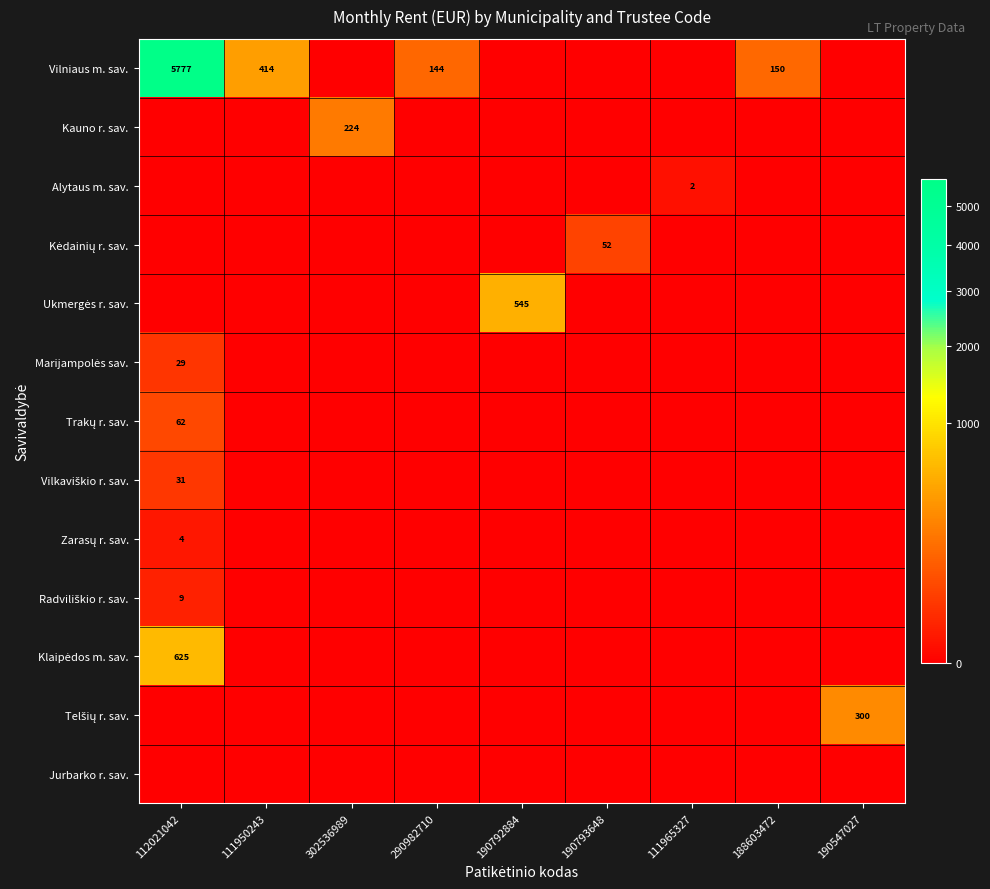

Which series has the largest range (max minus min)?

Vilniaus m. sav.